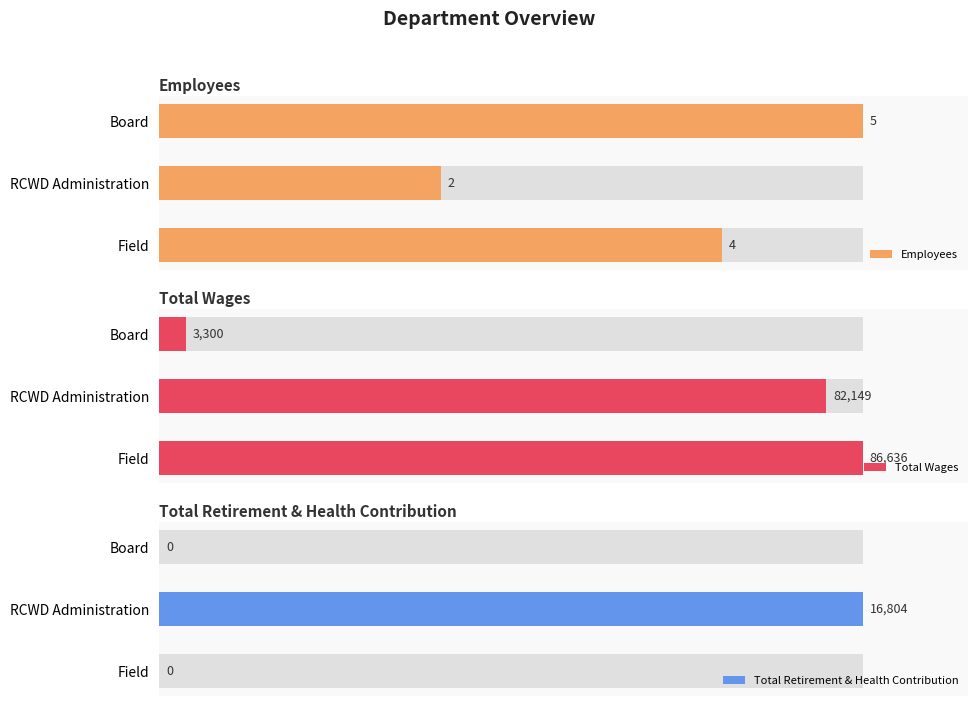

What are all the series names shown in the legend?

Employees, Total Wages, Total Retirement & Health Contribution